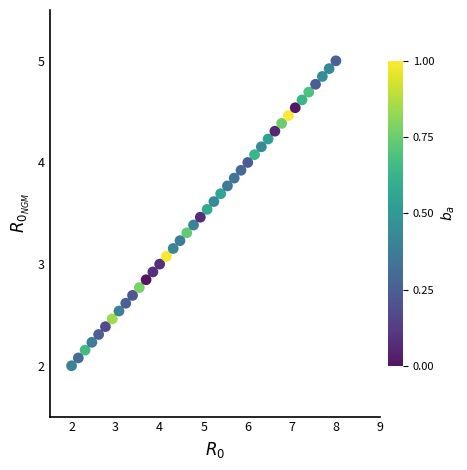

What is the range of Y values (max minus min)?

3.0